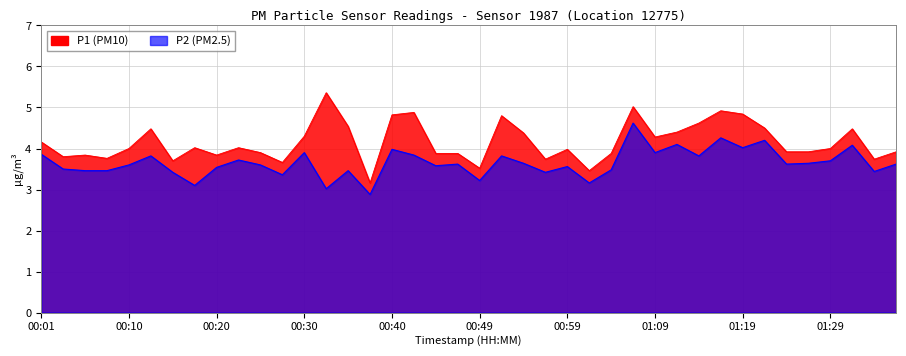

How many categories are shown in the chart?

40